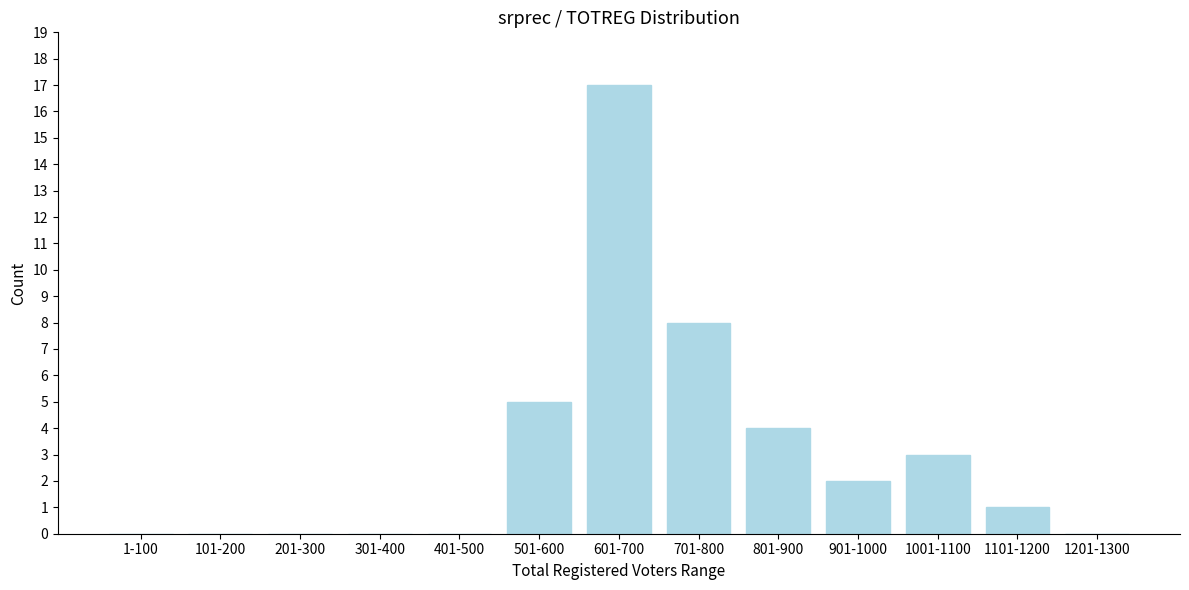

Reading left to right, list all the values displayed in this chart.

1-100=0	101-200=0	201-300=0	301-400=0	401-500=0	501-600=5	601-700=17	701-800=8	801-900=4	901-1000=2	1001-1100=3	1101-1200=1	1201-1300=0